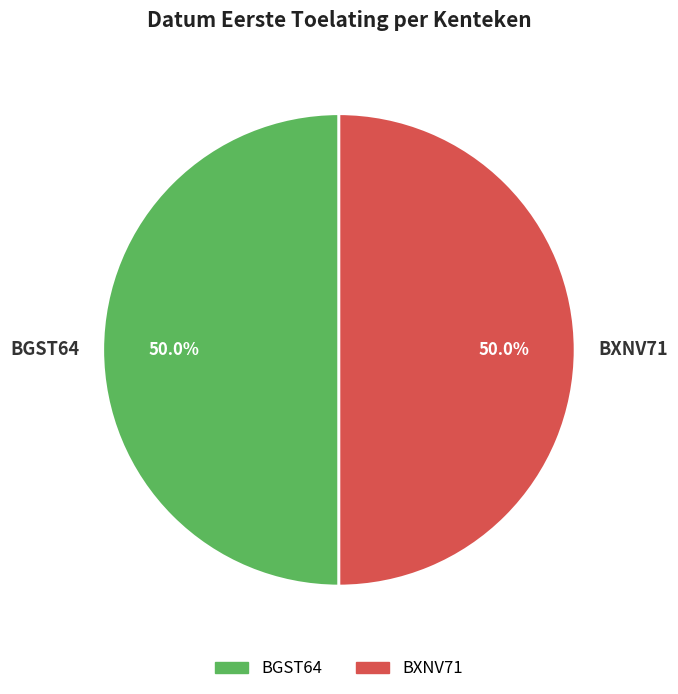

How many segments does this pie chart have?

2